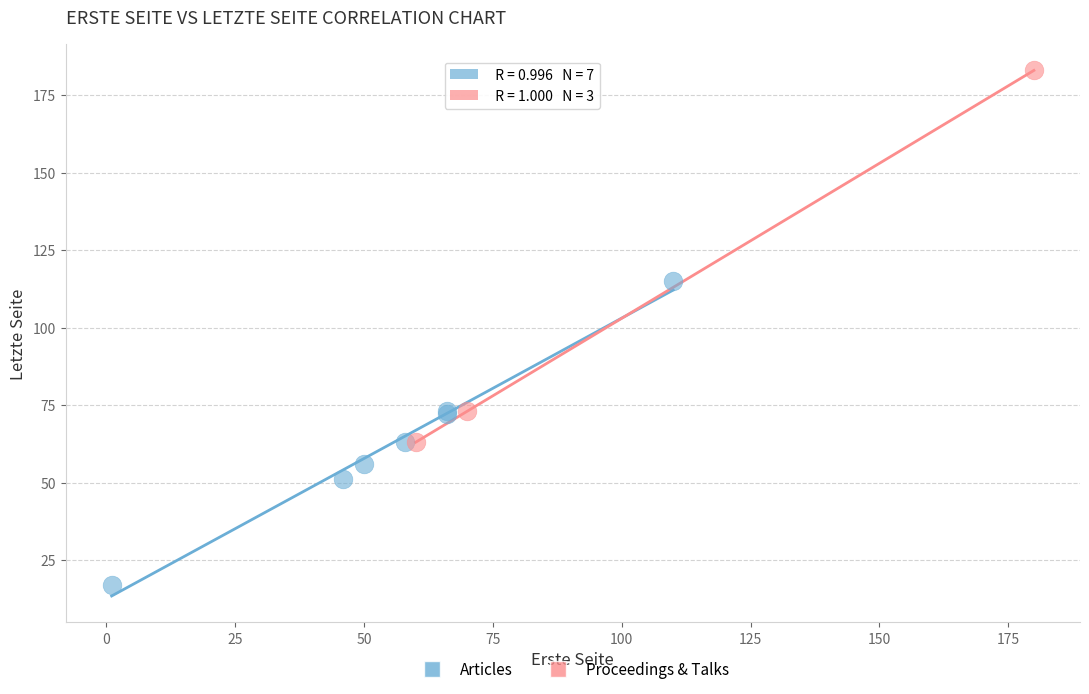

Which series contains the highest Y value?

Proceedings & Talks